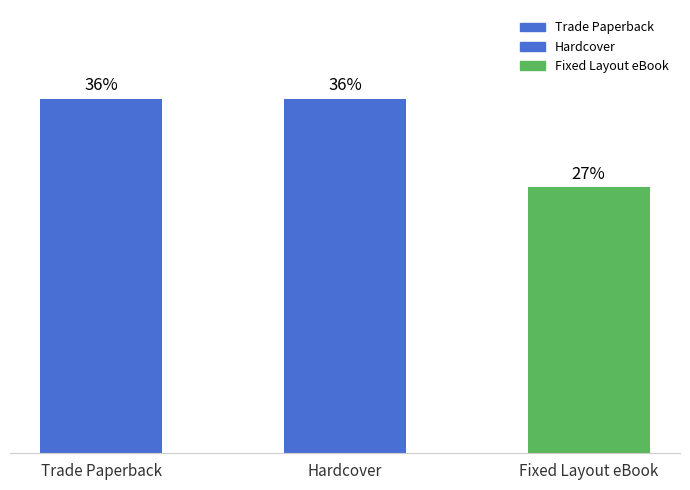

Are the bars horizontal?

No